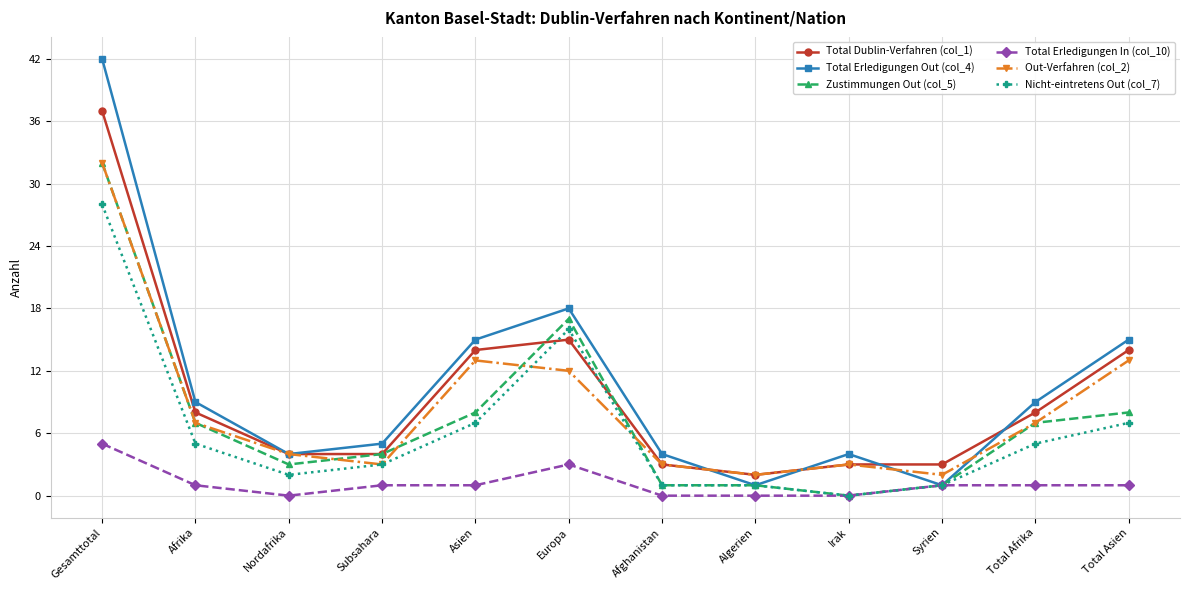

Which series has the largest range (max minus min)?

Total Erledigungen Out (col_4)